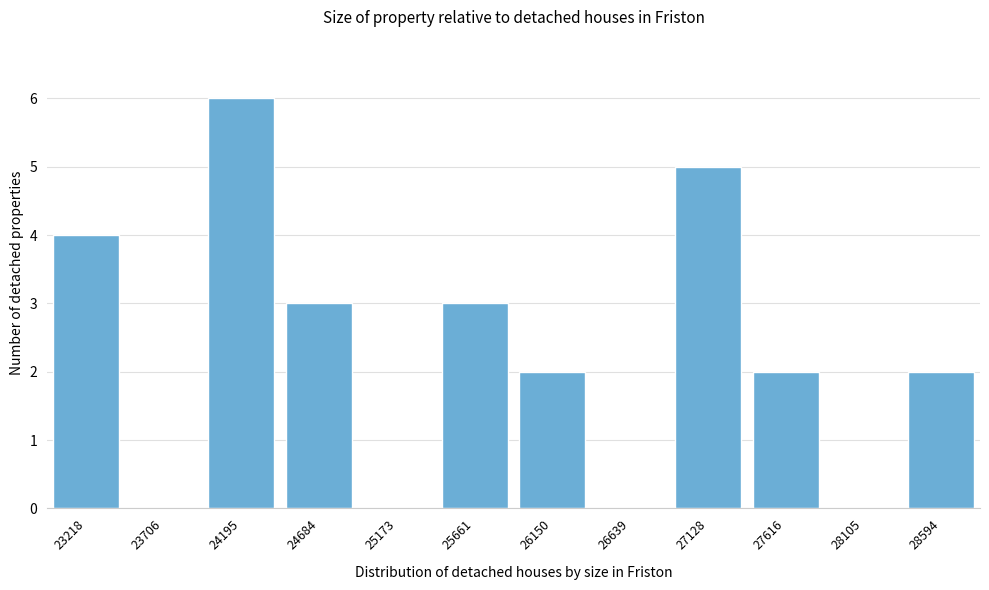

Reading left to right, what are all the values shown in this chart?

23218=4	23706=0	24195=6	24684=3	25173=0	25661=3	26150=2	26639=0	27128=5	27616=2	28105=0	28594=2